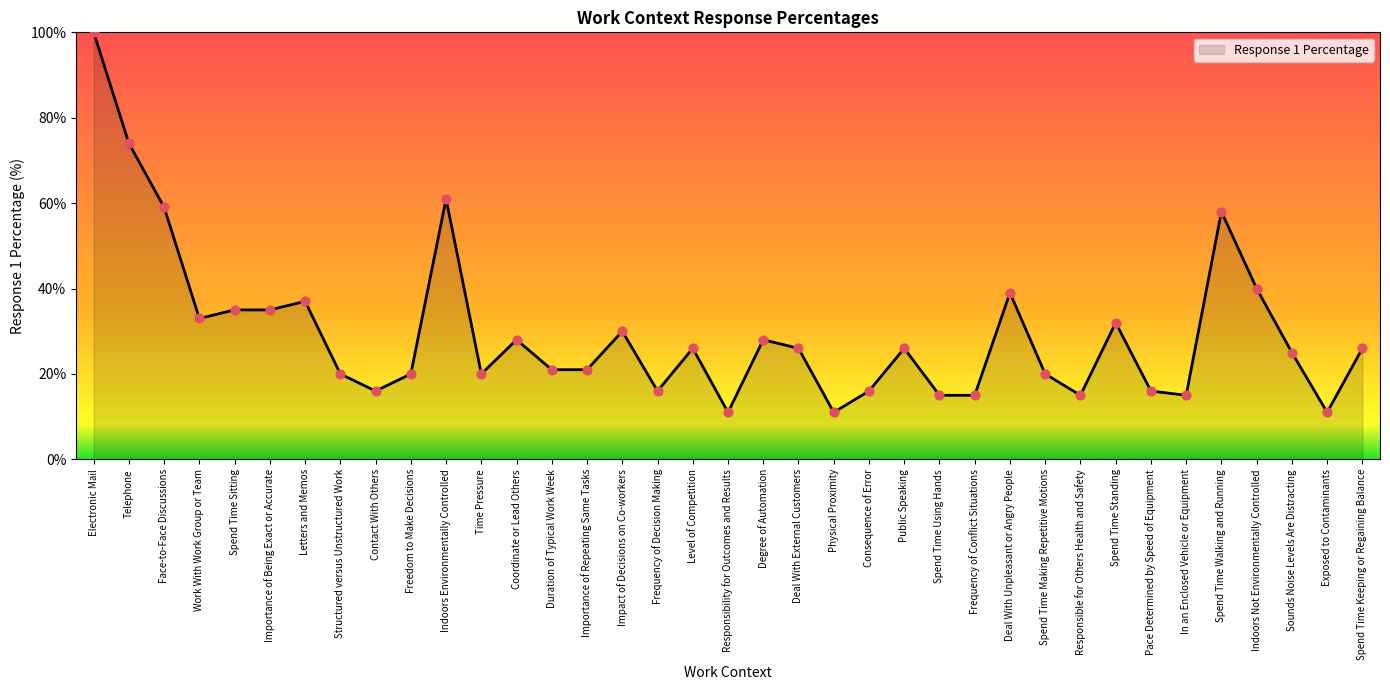

Between Spend Time Using Hands and Electronic Mail, which is larger?

Electronic Mail